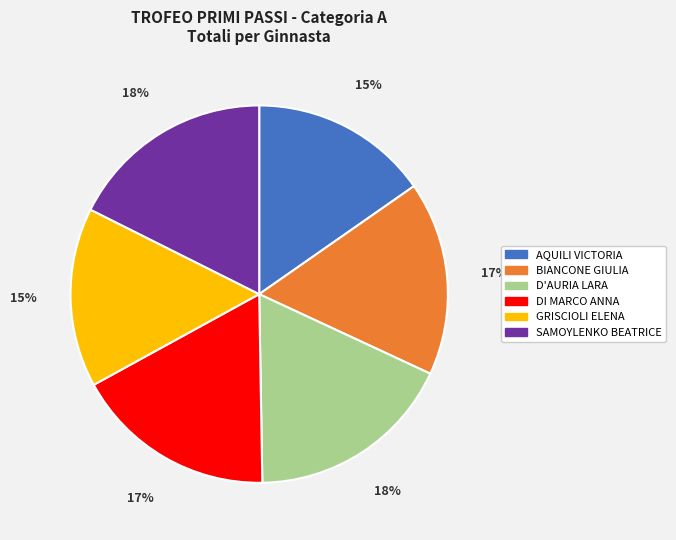

How many segments does this pie chart have?

6